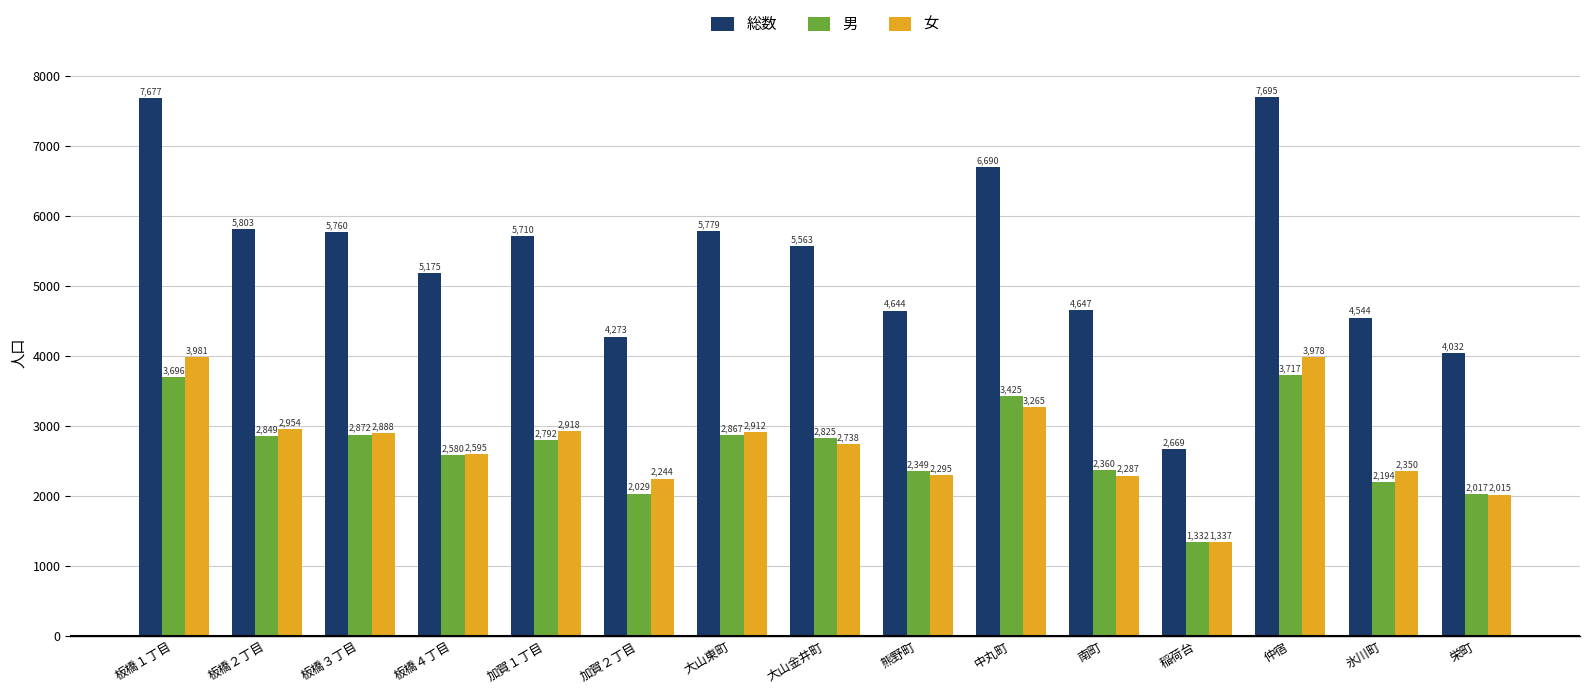

What is the difference between the 男 values at 大山金井町 and 板橋２丁目?

24